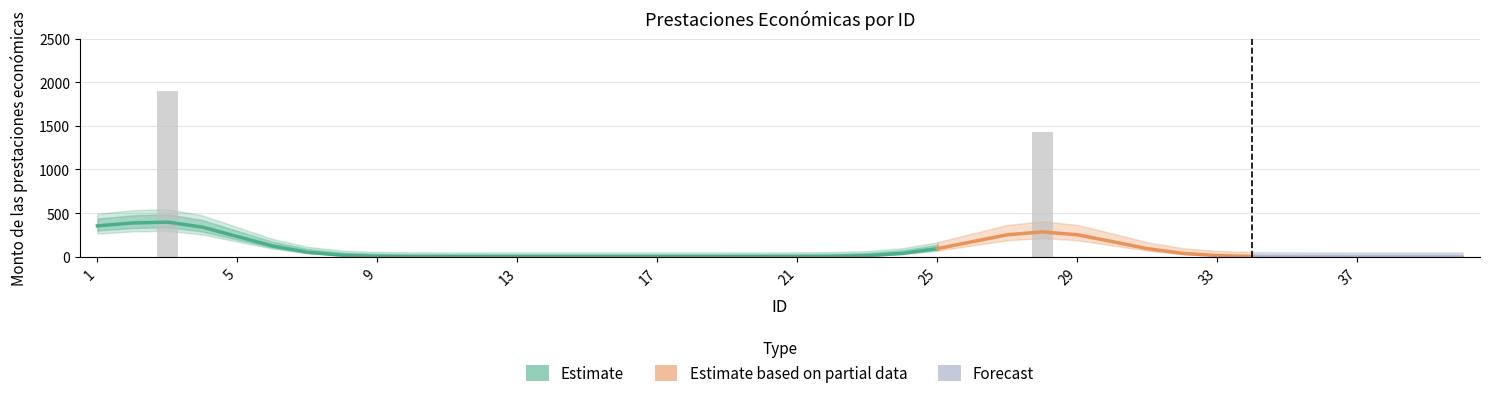

Reading left to right, list all the values displayed in this chart.

1=0	2=0	3=1904	4=0	5=0	6=0	7=0	8=0	9=0	10=0	11=0	12=0	13=0	14=0	15=0	16=0	17=0	18=0	19=0	20=0	21=0	22=0	23=0	24=0	25=0	26=0	27=0	28=1428	29=0	30=0	31=0	32=0	33=0	34=0	35=0	36=0	37=0	38=0	39=0	40=0